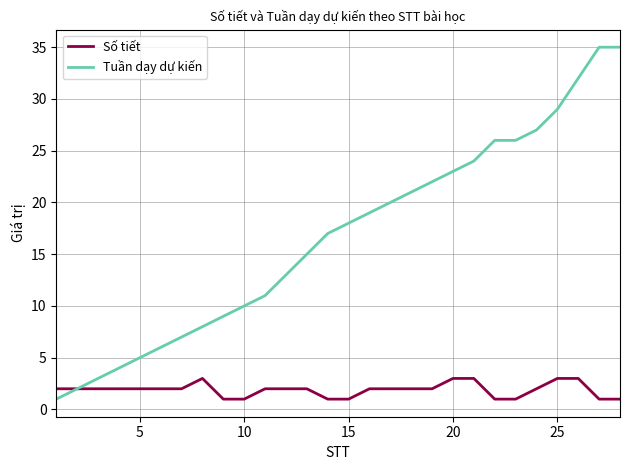

What is the lowest value of the Tuần dạy dự kiến series?

1